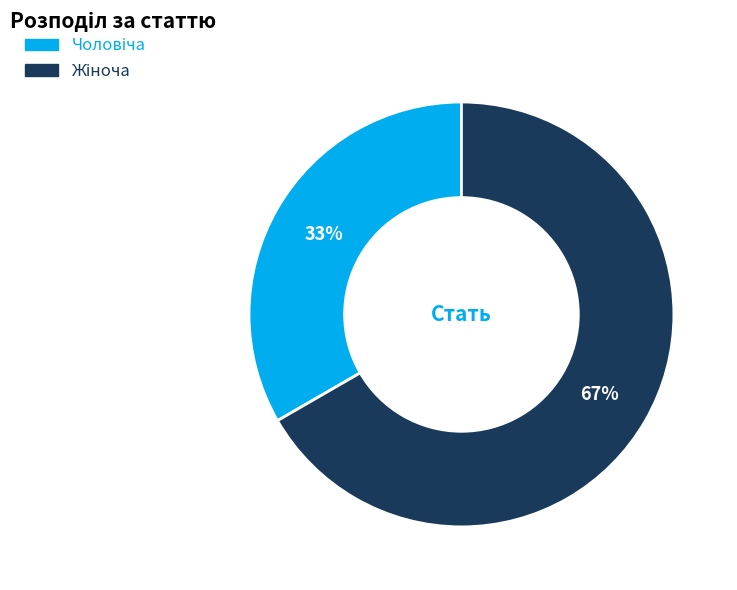

Is there any slice that represents more than half of the pie?

Yes